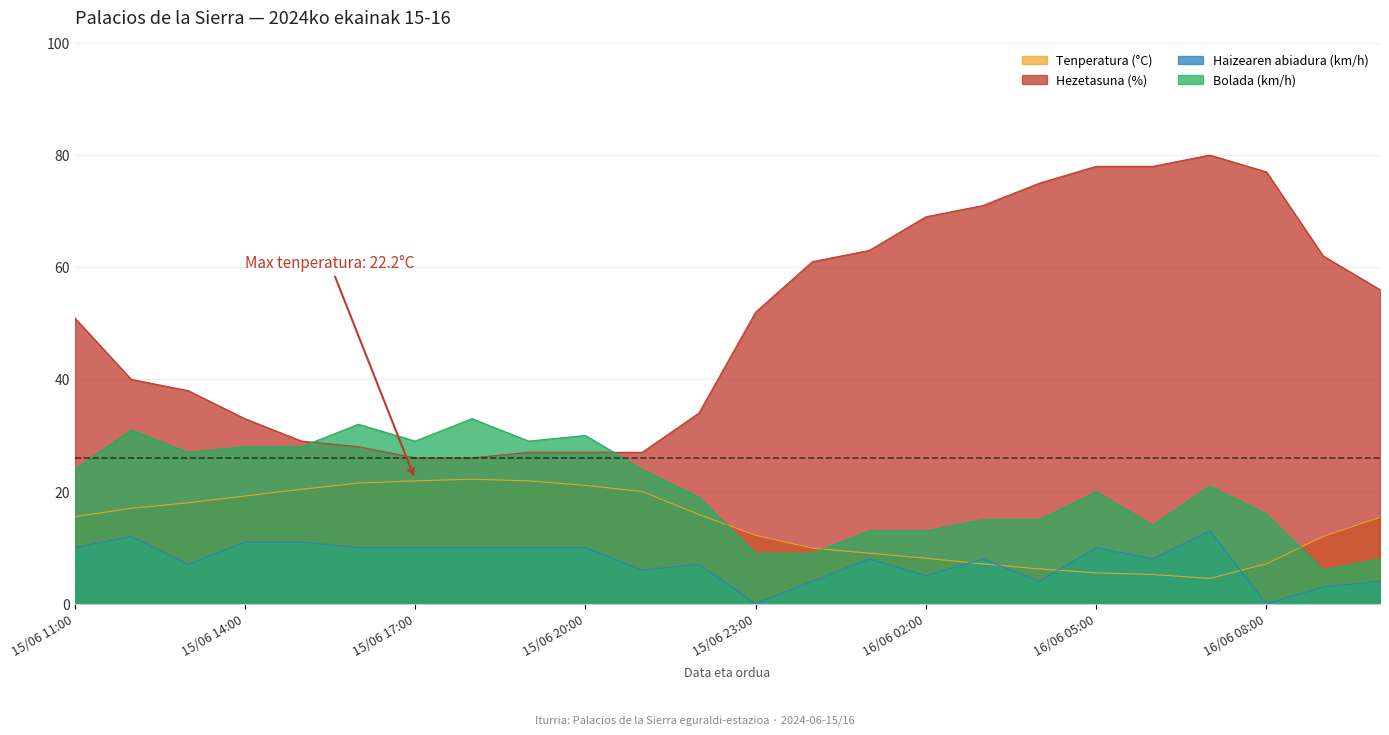

At which label does Tenperatura (°C) reach its minimum?

16/06 07:00